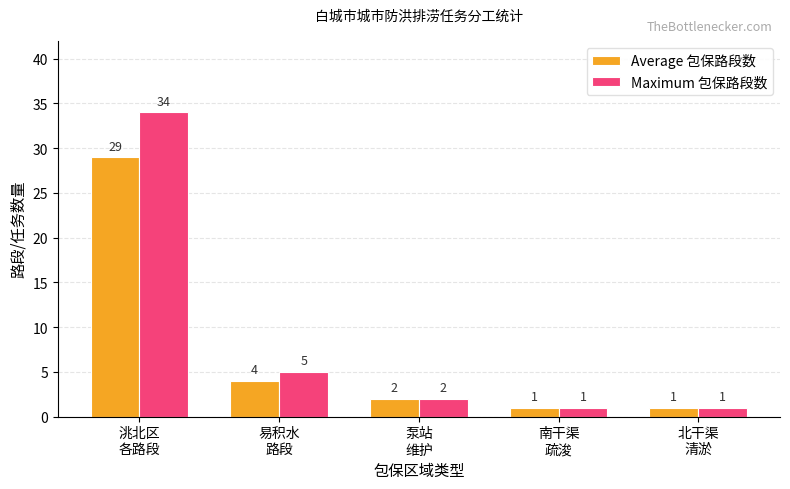

List the series in order of their overall mean, lowest first.

Average 包保路段数, Maximum 包保路段数